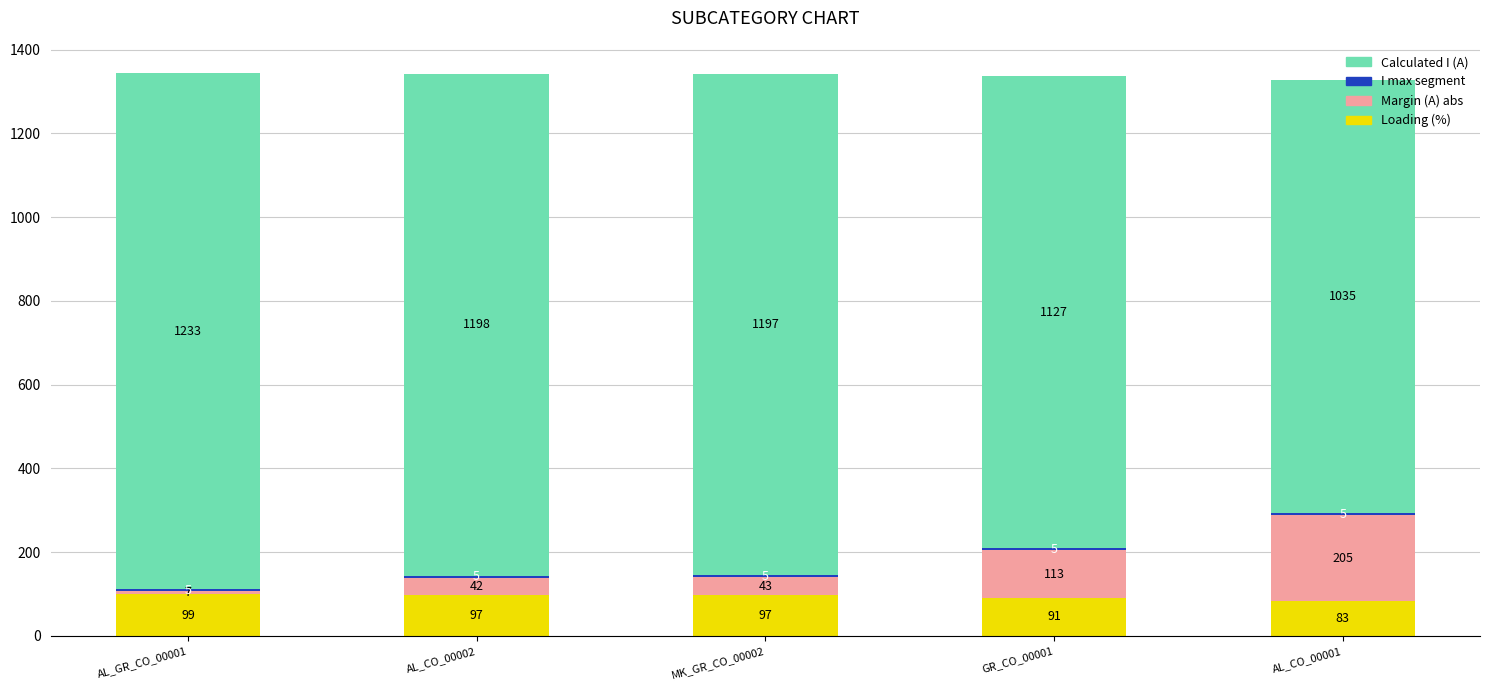

The value of Loading (%) at AL_GR_CO_00001 is 99. True or false?

True